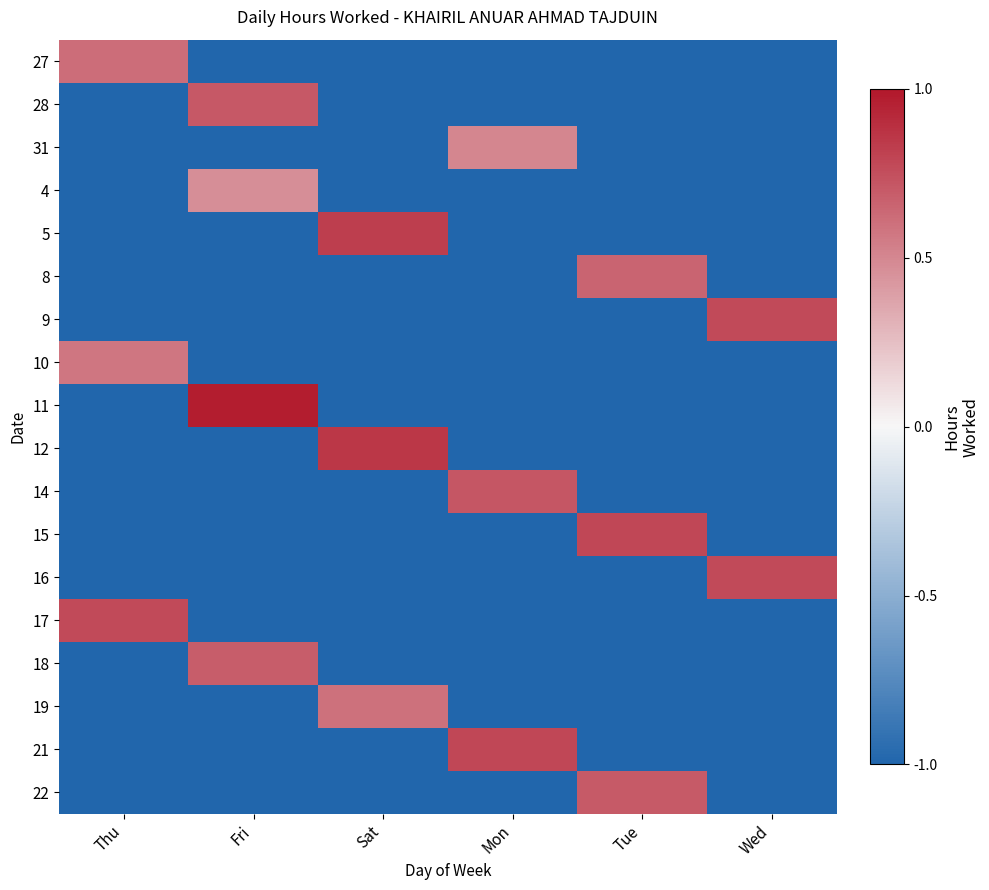

Reading left to right, extract all data points from this chart.

27: Thu=0.6	Fri=-1.0	Sat=-1.0	Mon=-1.0	Tue=-1.0	Wed=-1.0
28: Thu=-1.0	Fri=0.7	Sat=-1.0	Mon=-1.0	Tue=-1.0	Wed=-1.0
31: Thu=-1.0	Fri=-1.0	Sat=-1.0	Mon=0.5	Tue=-1.0	Wed=-1.0
4: Thu=-1.0	Fri=0.5	Sat=-1.0	Mon=-1.0	Tue=-1.0	Wed=-1.0
5: Thu=-1.0	Fri=-1.0	Sat=0.8	Mon=-1.0	Tue=-1.0	Wed=-1.0
8: Thu=-1.0	Fri=-1.0	Sat=-1.0	Mon=-1.0	Tue=0.7	Wed=-1.0
9: Thu=-1.0	Fri=-1.0	Sat=-1.0	Mon=-1.0	Tue=-1.0	Wed=0.8
10: Thu=0.6	Fri=-1.0	Sat=-1.0	Mon=-1.0	Tue=-1.0	Wed=-1.0
11: Thu=-1.0	Fri=1.0	Sat=-1.0	Mon=-1.0	Tue=-1.0	Wed=-1.0
12: Thu=-1.0	Fri=-1.0	Sat=0.9	Mon=-1.0	Tue=-1.0	Wed=-1.0
14: Thu=-1.0	Fri=-1.0	Sat=-1.0	Mon=0.7	Tue=-1.0	Wed=-1.0
15: Thu=-1.0	Fri=-1.0	Sat=-1.0	Mon=-1.0	Tue=0.8	Wed=-1.0
16: Thu=-1.0	Fri=-1.0	Sat=-1.0	Mon=-1.0	Tue=-1.0	Wed=0.8
17: Thu=0.8	Fri=-1.0	Sat=-1.0	Mon=-1.0	Tue=-1.0	Wed=-1.0
18: Thu=-1.0	Fri=0.7	Sat=-1.0	Mon=-1.0	Tue=-1.0	Wed=-1.0
19: Thu=-1.0	Fri=-1.0	Sat=0.6	Mon=-1.0	Tue=-1.0	Wed=-1.0
21: Thu=-1.0	Fri=-1.0	Sat=-1.0	Mon=0.8	Tue=-1.0	Wed=-1.0
22: Thu=-1.0	Fri=-1.0	Sat=-1.0	Mon=-1.0	Tue=0.7	Wed=-1.0